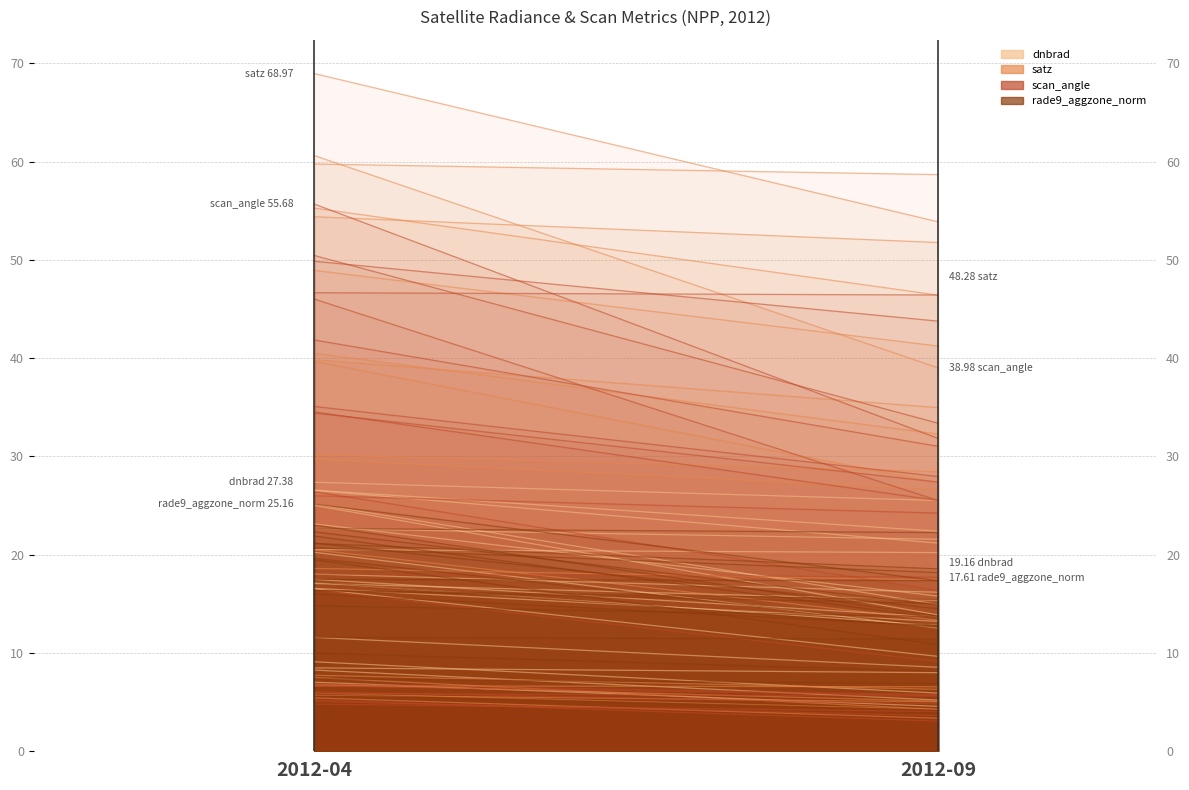

How many lines are shown in the chart?

4